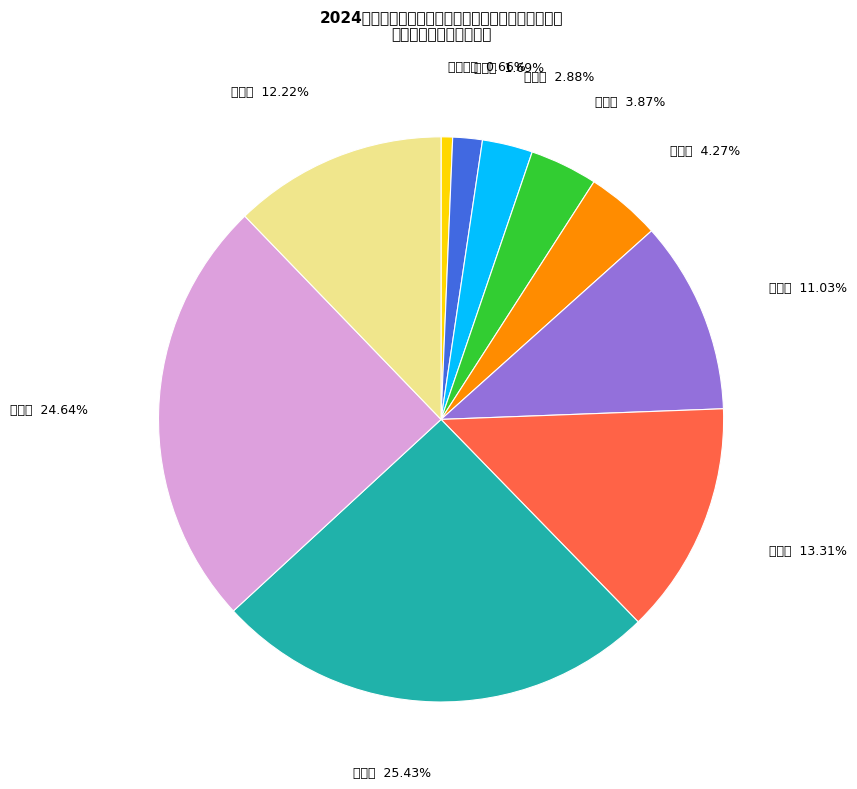

Does 徐闻县 account for over 50% of the chart?

No